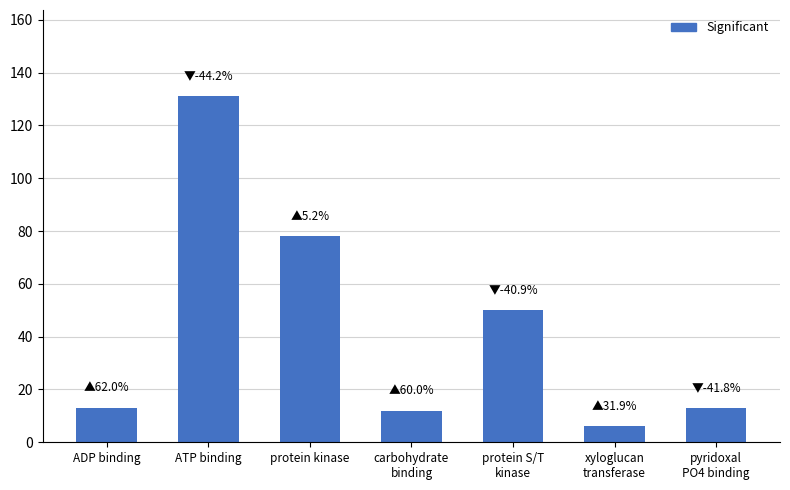

What is the sum of the values at protein S/T
kinase and pyridoxal
PO4 binding?

63